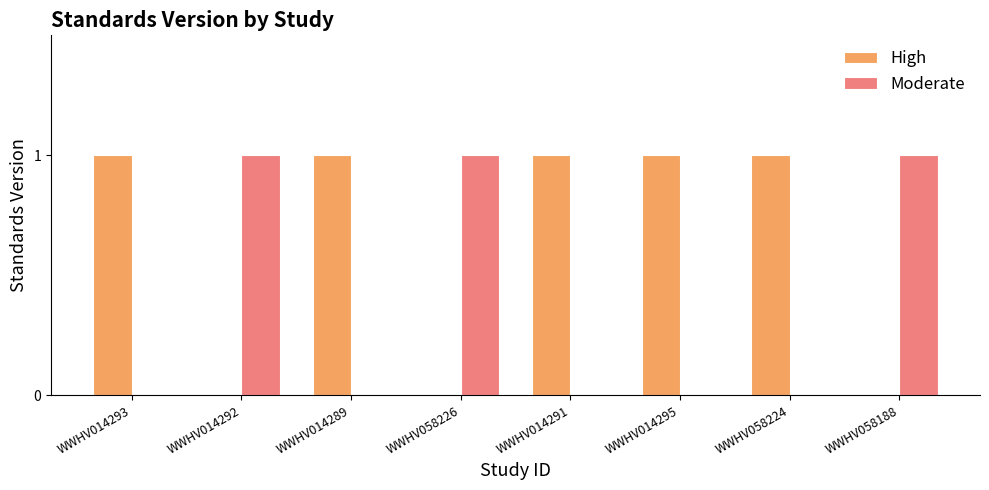

Which series has the largest total across all categories?

High